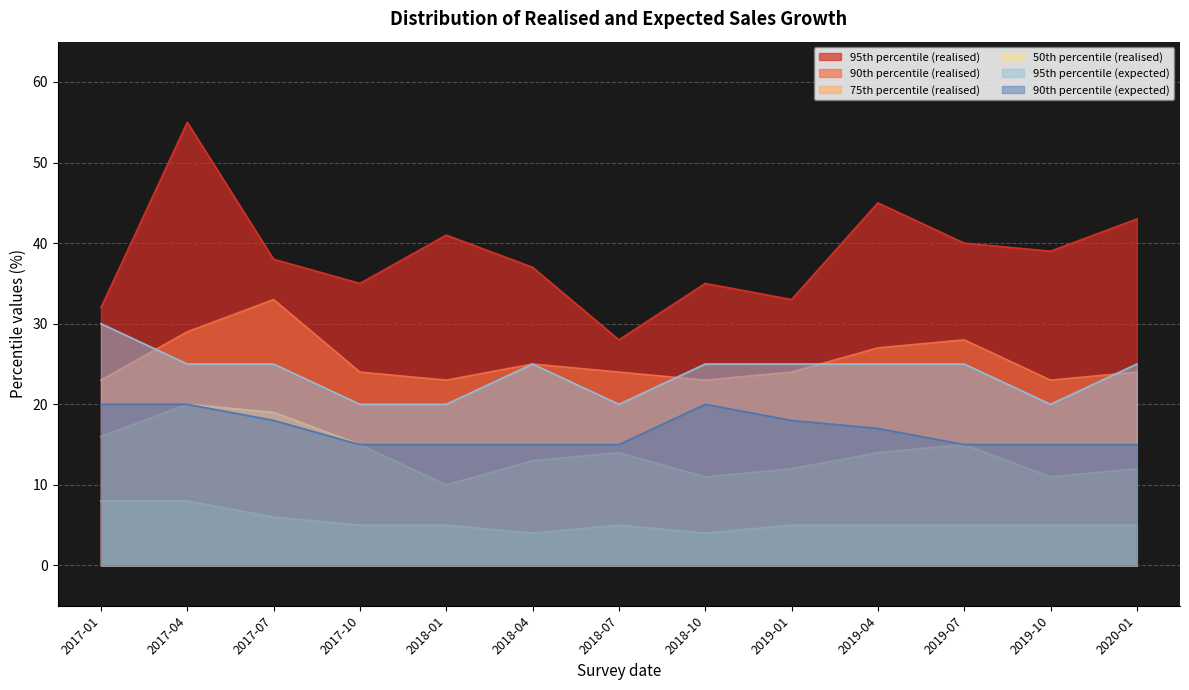

At which category does 95th percentile (realised) reach its first local peak?

2017-04